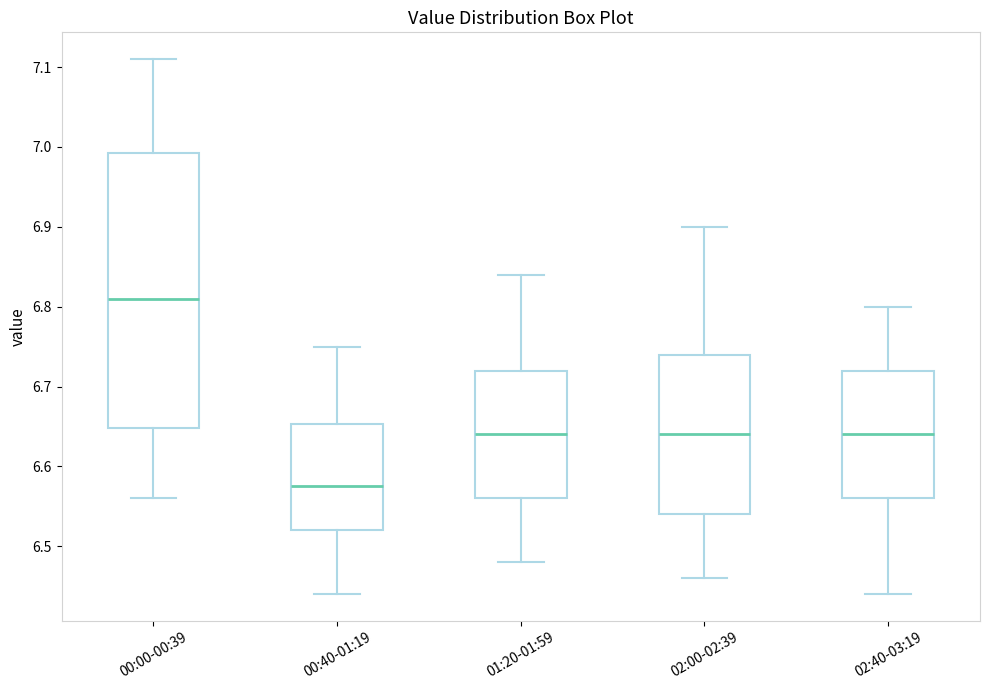

Which box is the tallest, from its lower edge to its upper edge?

00:00-00:39